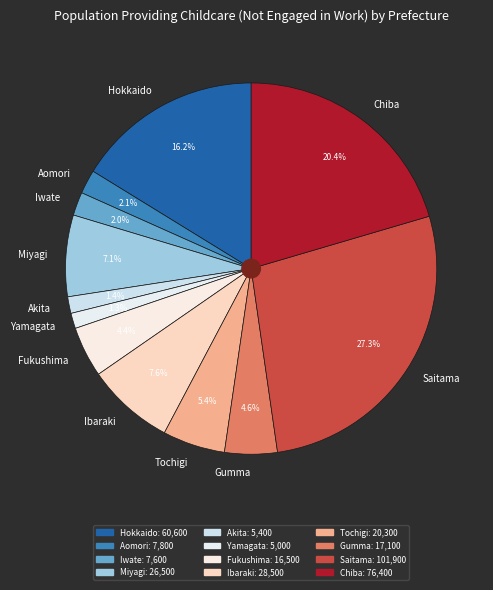

Is it true that Miyagi is 1% of the pie?

False